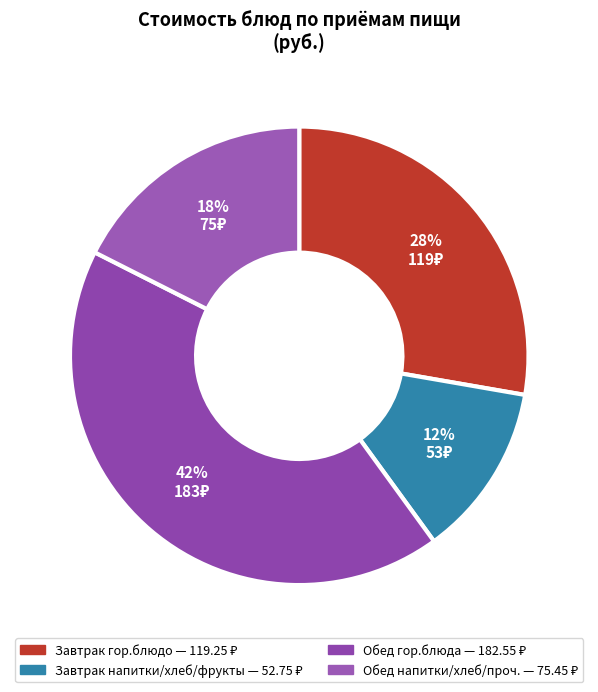

Count the number of slices in the pie.

4